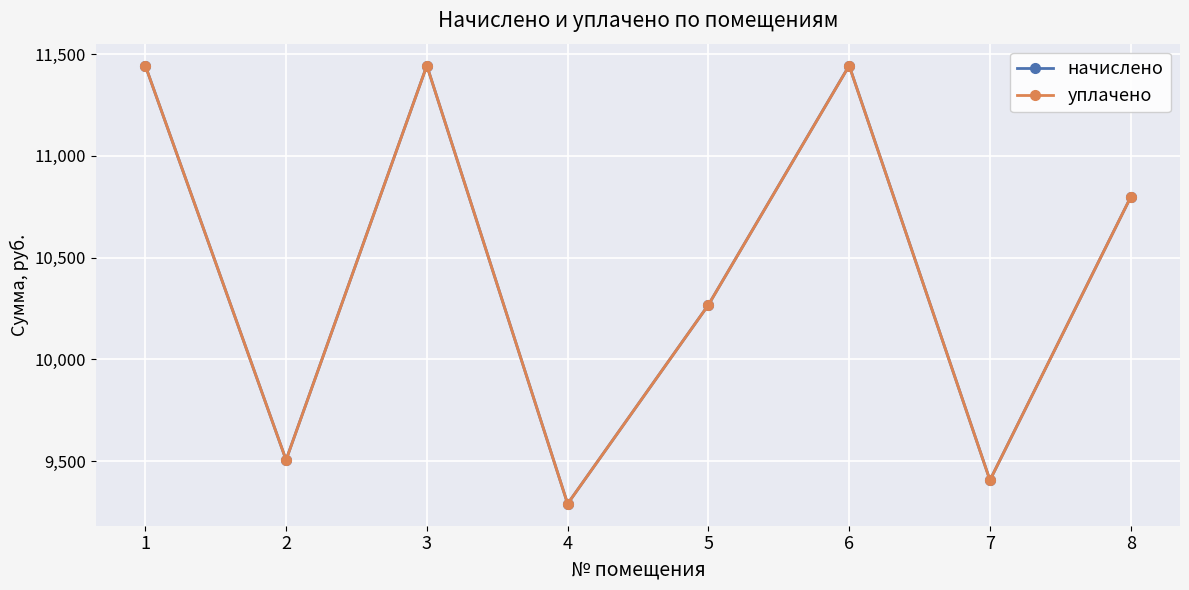

What is the difference between the maximum and minimum values in the уплачено series?

2152.8